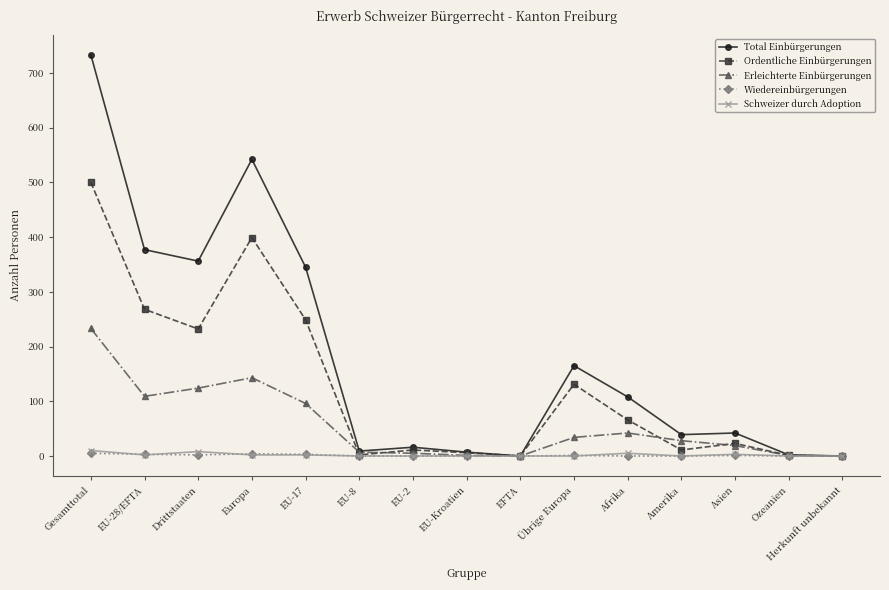

The value of Ordentliche Einbürgerungen at Asien is 23. True or false?

True